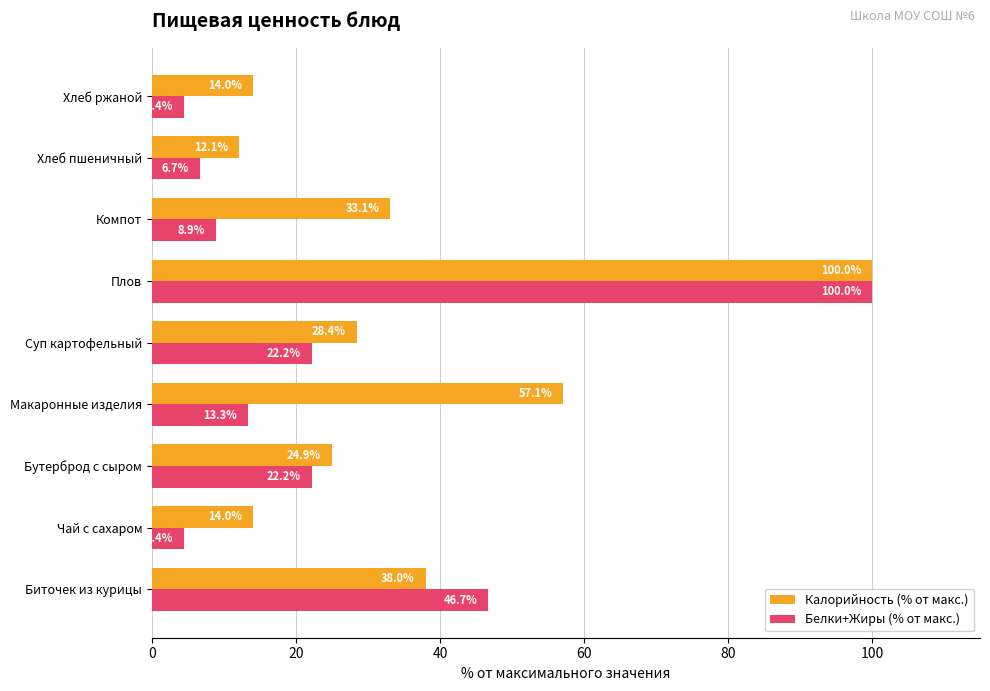

Which series has the widest spread of values?

Белки+Жиры (% от макс.)